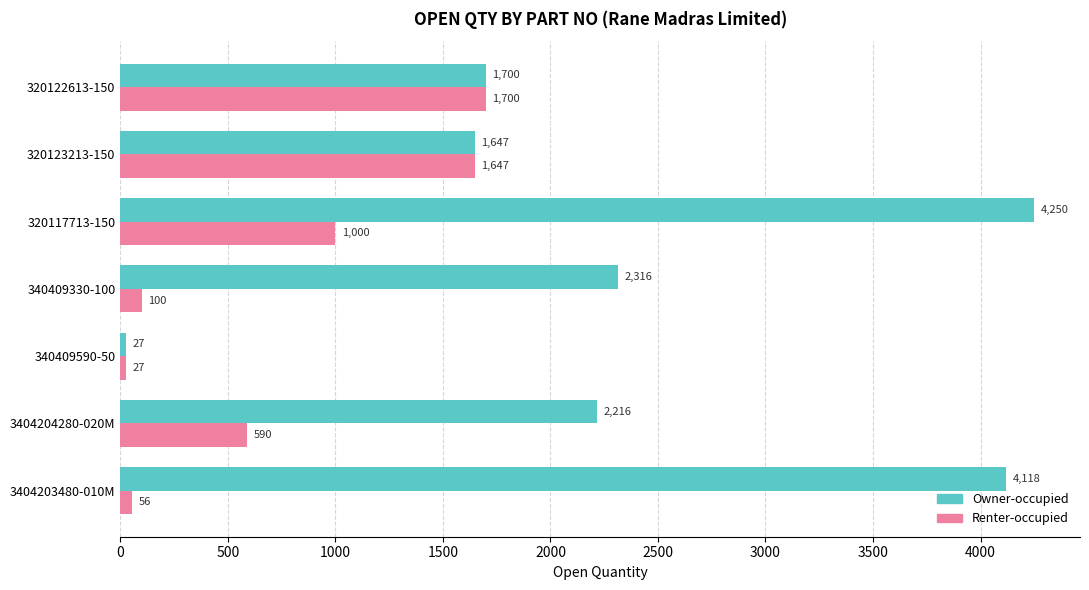

The Renter-occupied series shows 615 at 320122613-150. True or false?

False